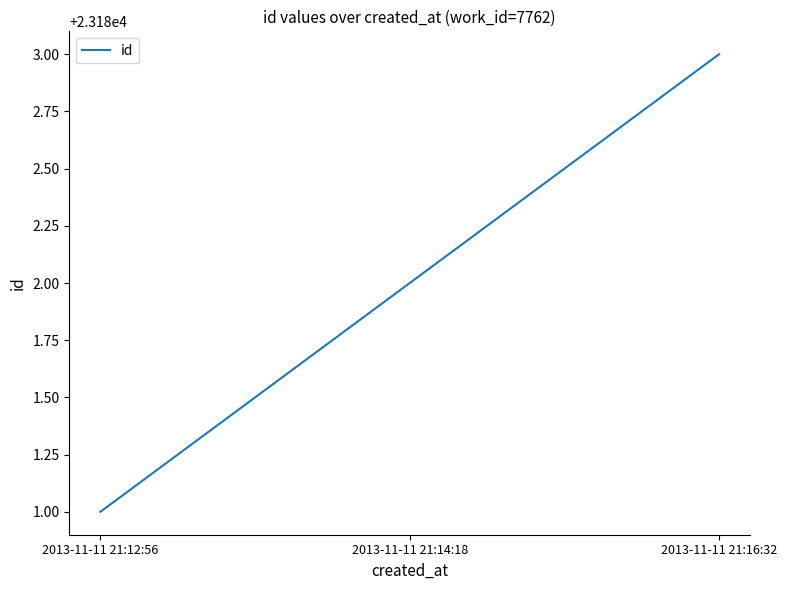

How many values are below 23182?

1